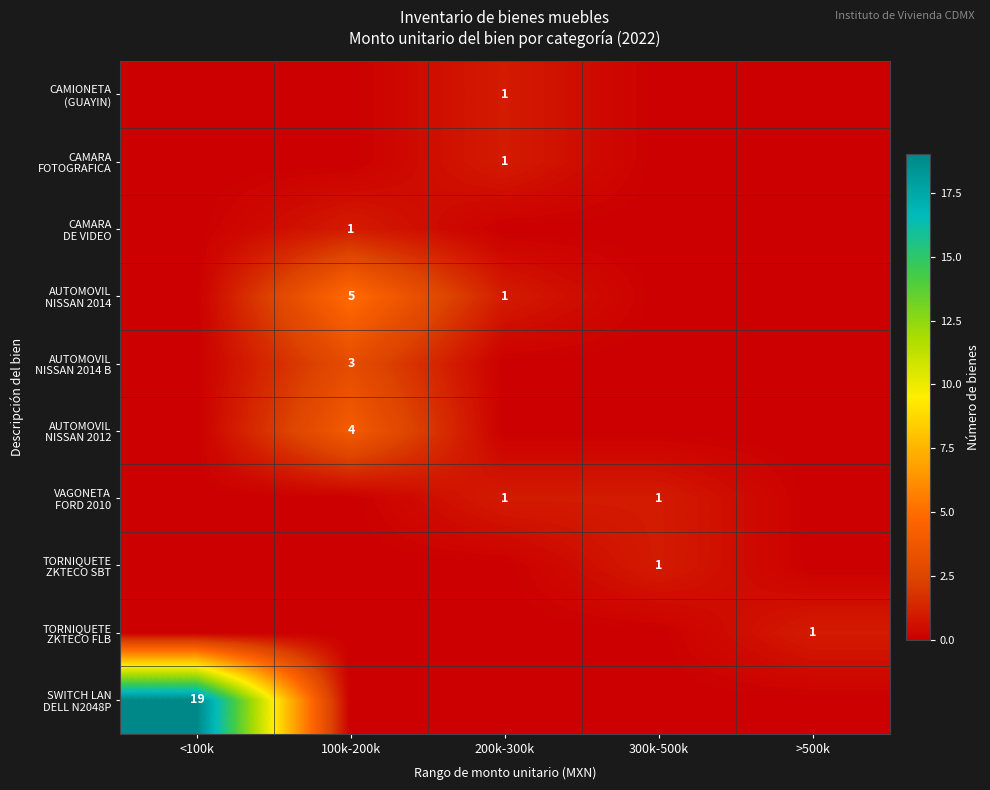

What is the average value of the AUTOMOVIL NISSAN 2014 series?

1